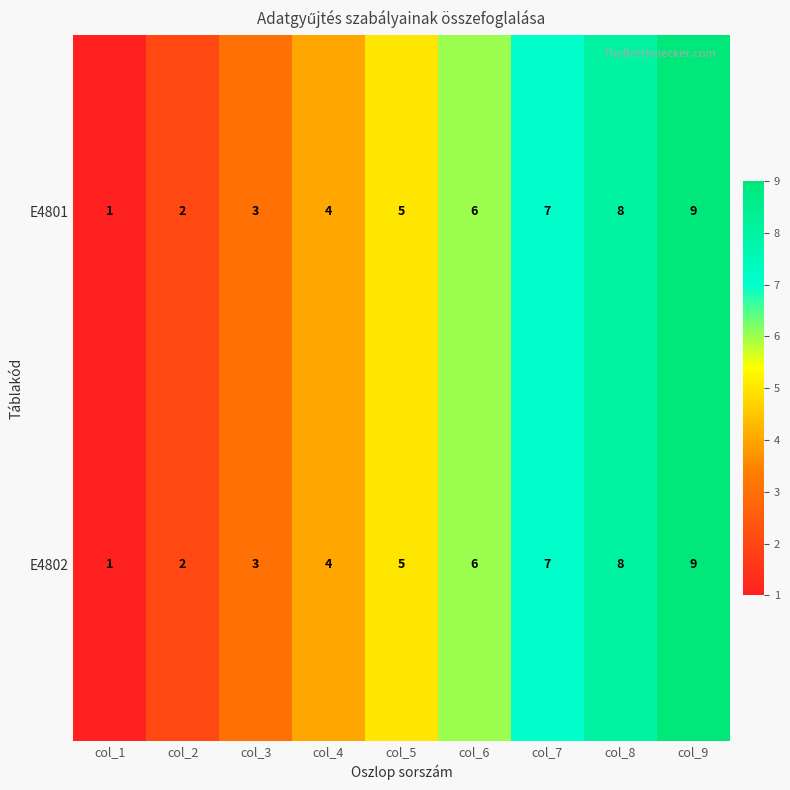

Read the E4802 value at col_6.

6